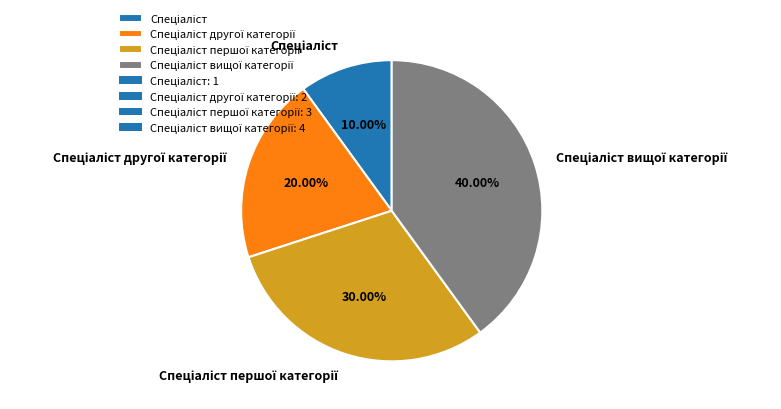

Is there a majority slice in this chart?

No